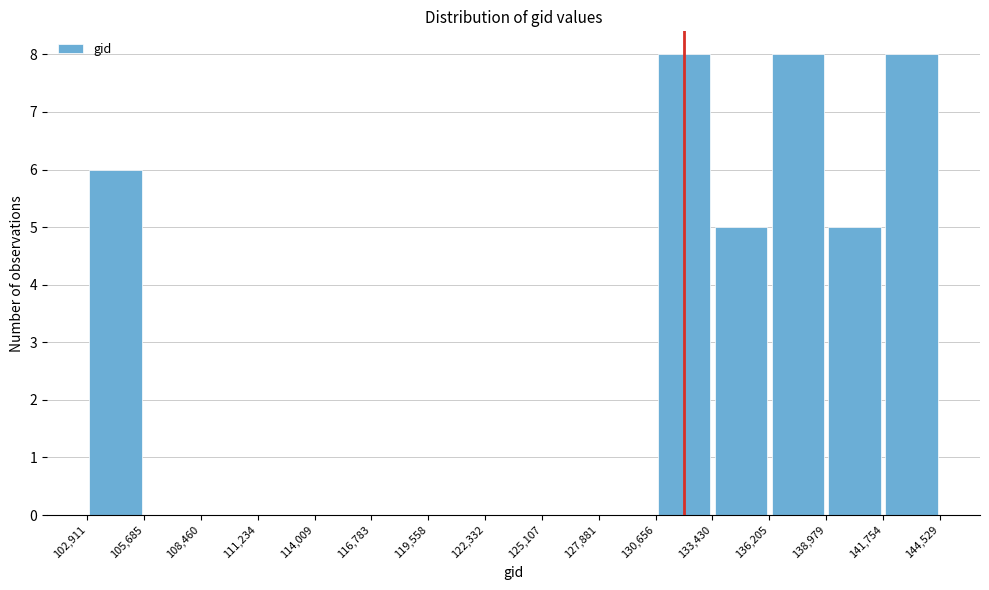

What is the height of the bar covering 130,656 to 133,430 on the x-axis? The values are not printed on the chart, so give them approximately, as read against the axis.

8